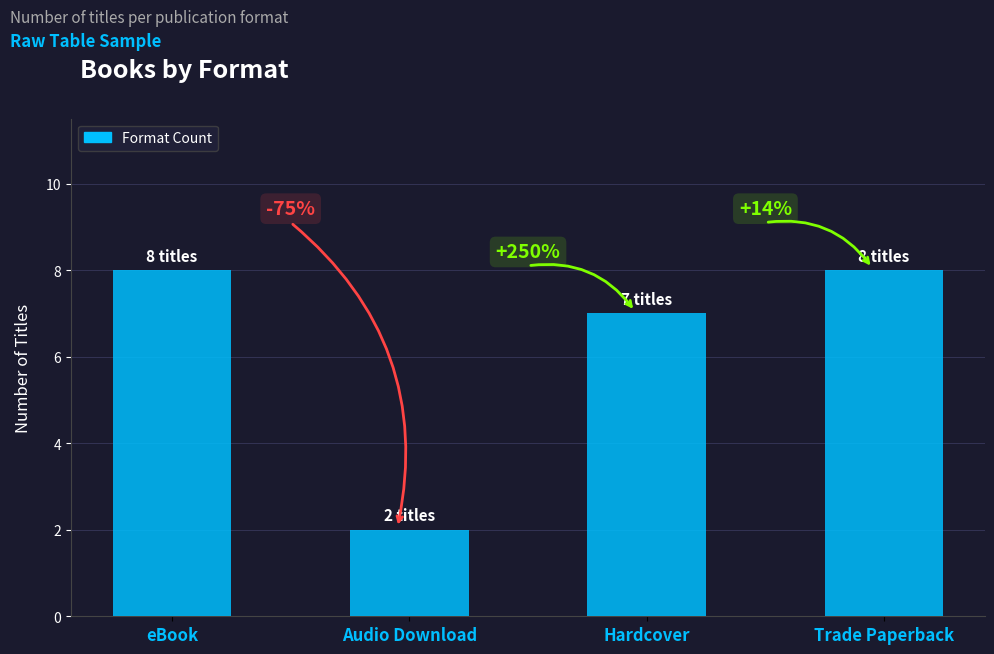

What position from the right is Trade Paperback?

1